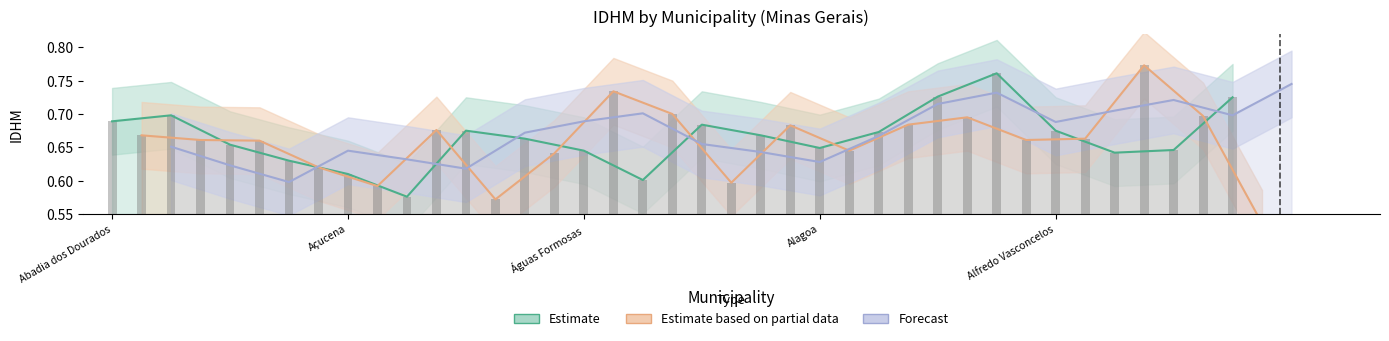

What is the lowest value of the Estimate based on partial data series?

0.5